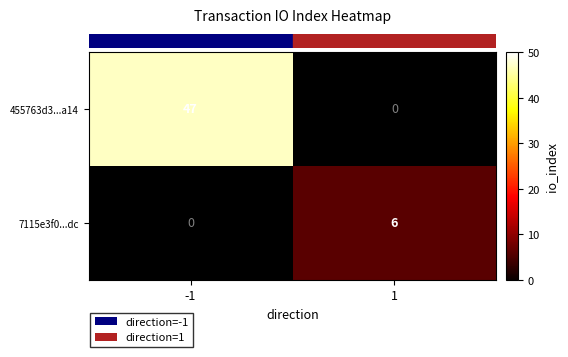

Which label corresponds to the largest value in the chart?

-1